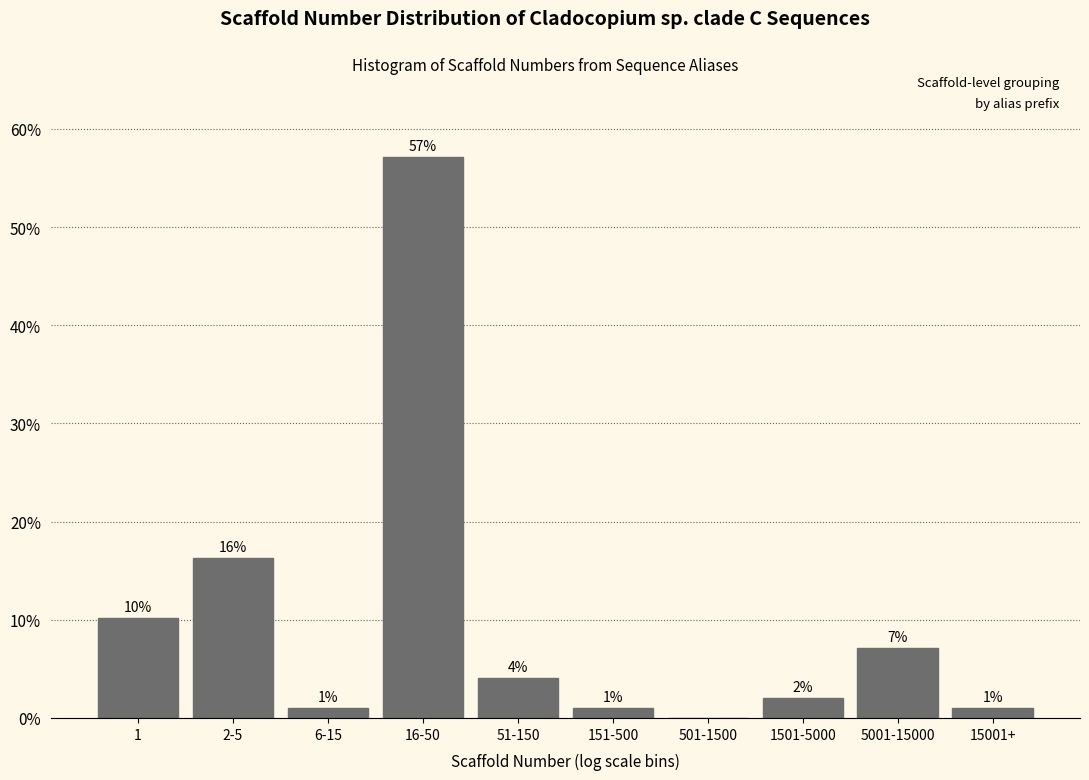

Is it true that the value at 151-500 is 1.0?

True